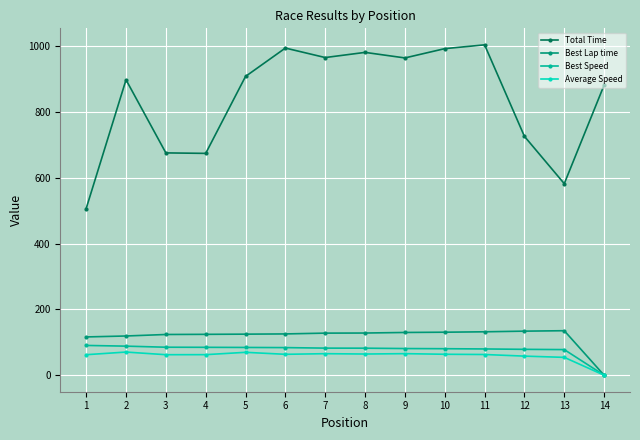

True or false: Total Time has more than 0 interior local peaks.

True